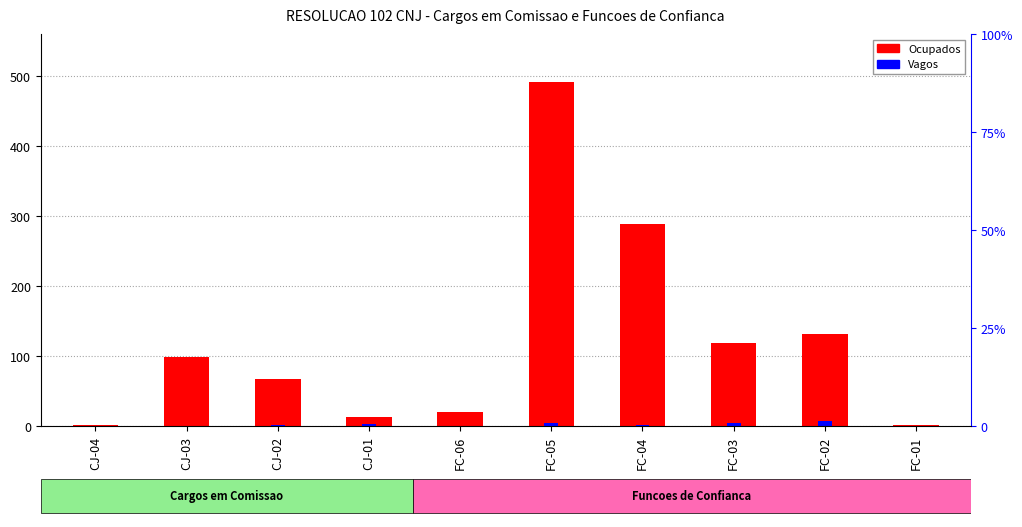

What is the sum of all values?

1234